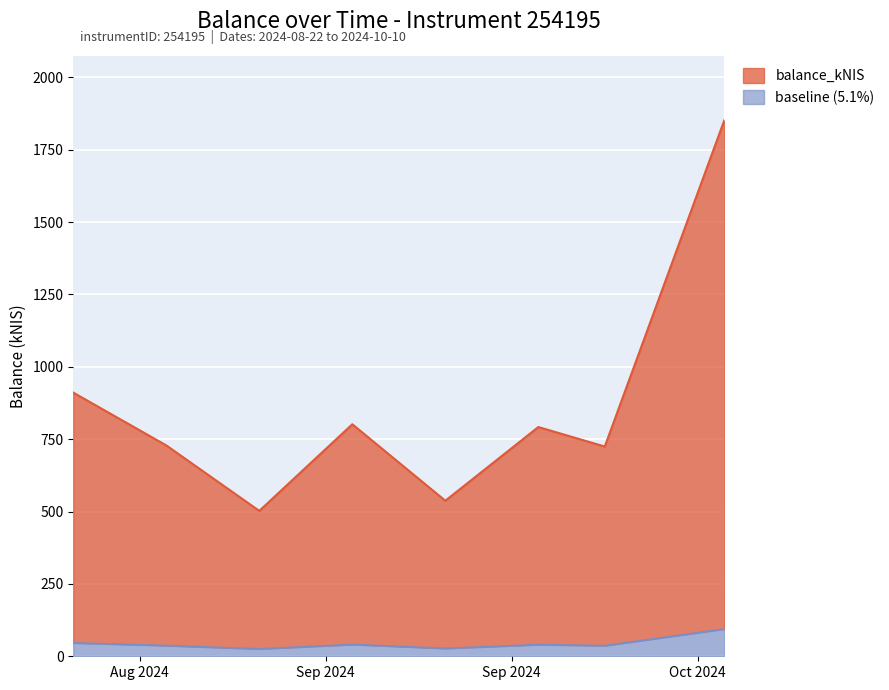

Reading left to right, what are all the values shown in this chart?

911.0	728.6	502.4	801.7	537.5	792.1	724.7	1852.5